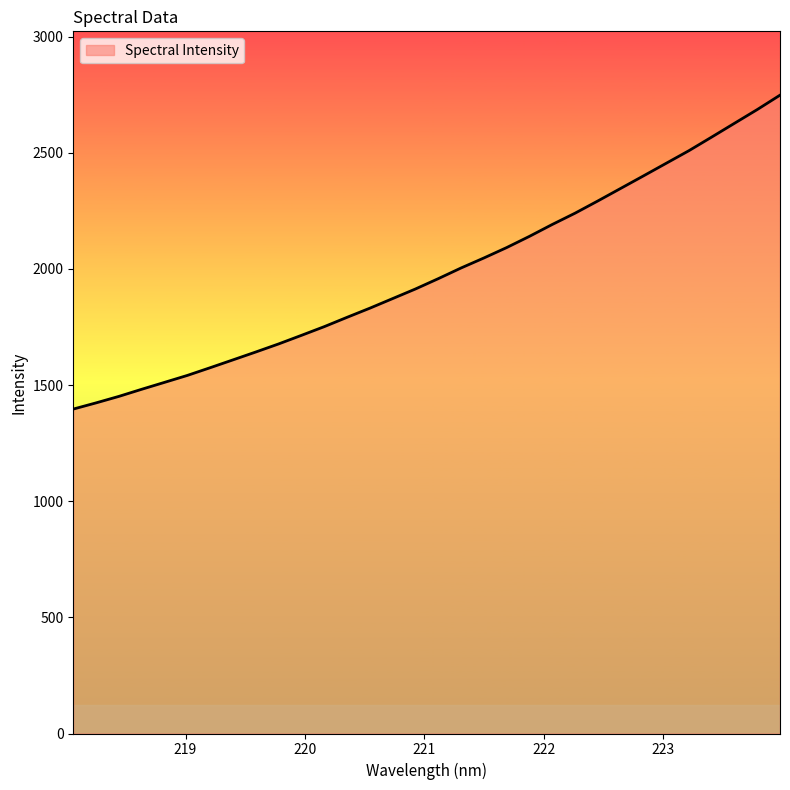

What is the greatest value displayed?

2748.1